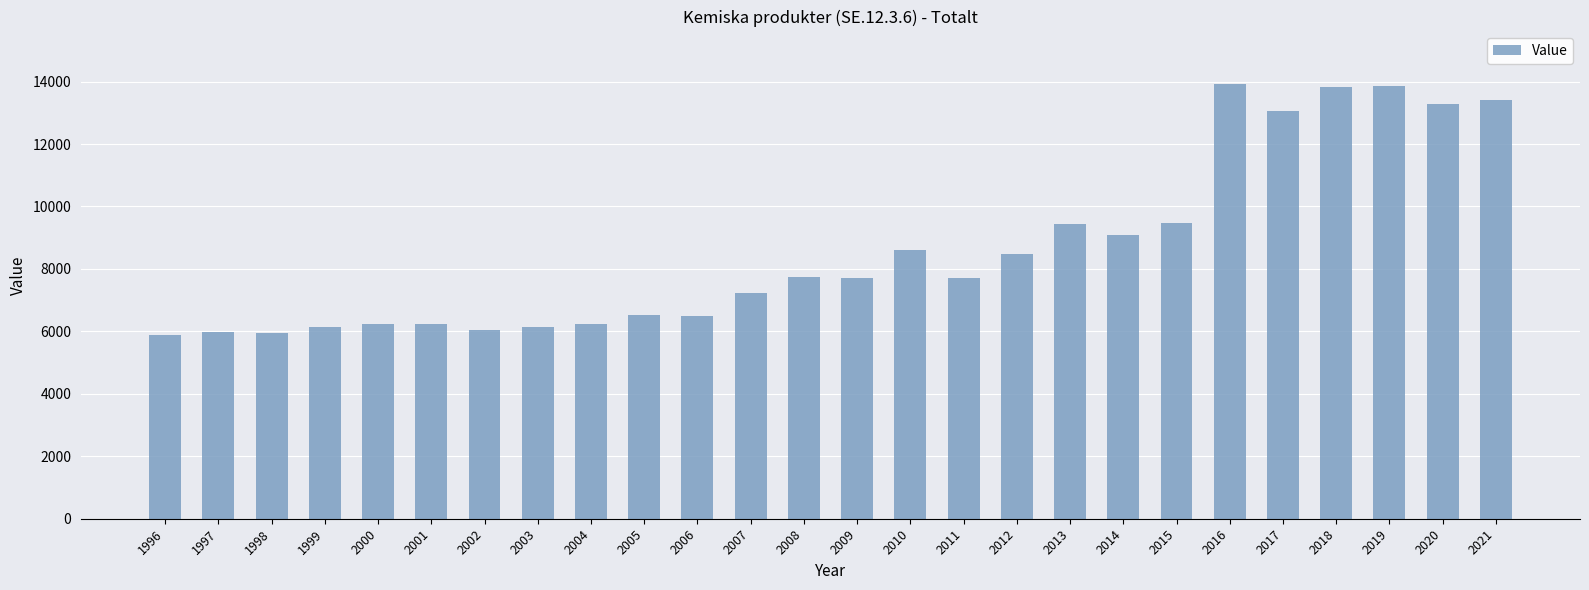

At which label is the value closest to 9907?

2015